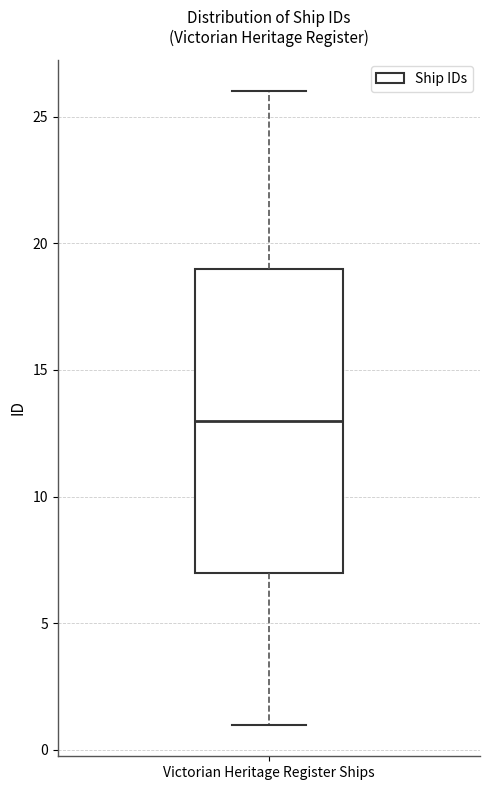

Read this box plot against the y-axis: the position of the median line, the range covered by the box, and the ends of both whiskers. The values are not printed on the chart, so give them approximately, as read against the axis.

median 13, box 7 to 19, whiskers 1 to 26